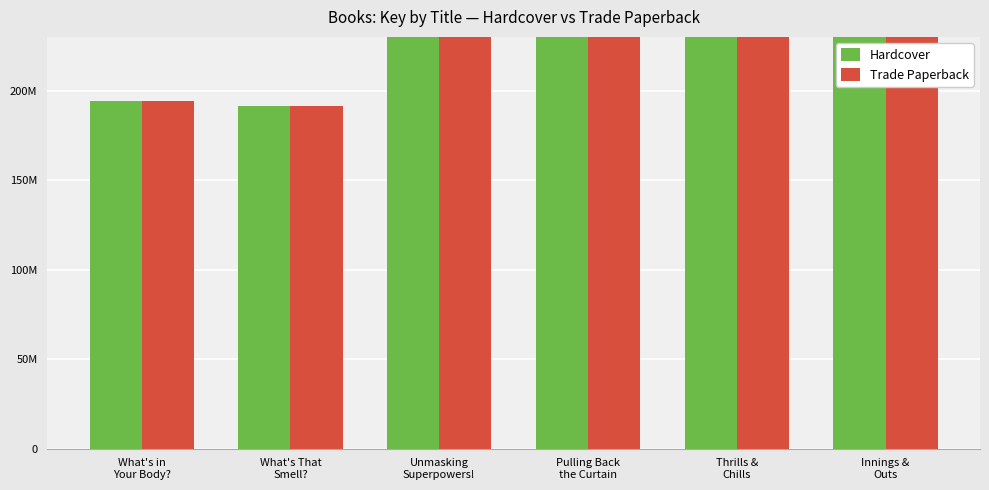

Is the value of Hardcover at What's in
Your Body? greater than the value of Trade Paperback at What's in
Your Body??

No